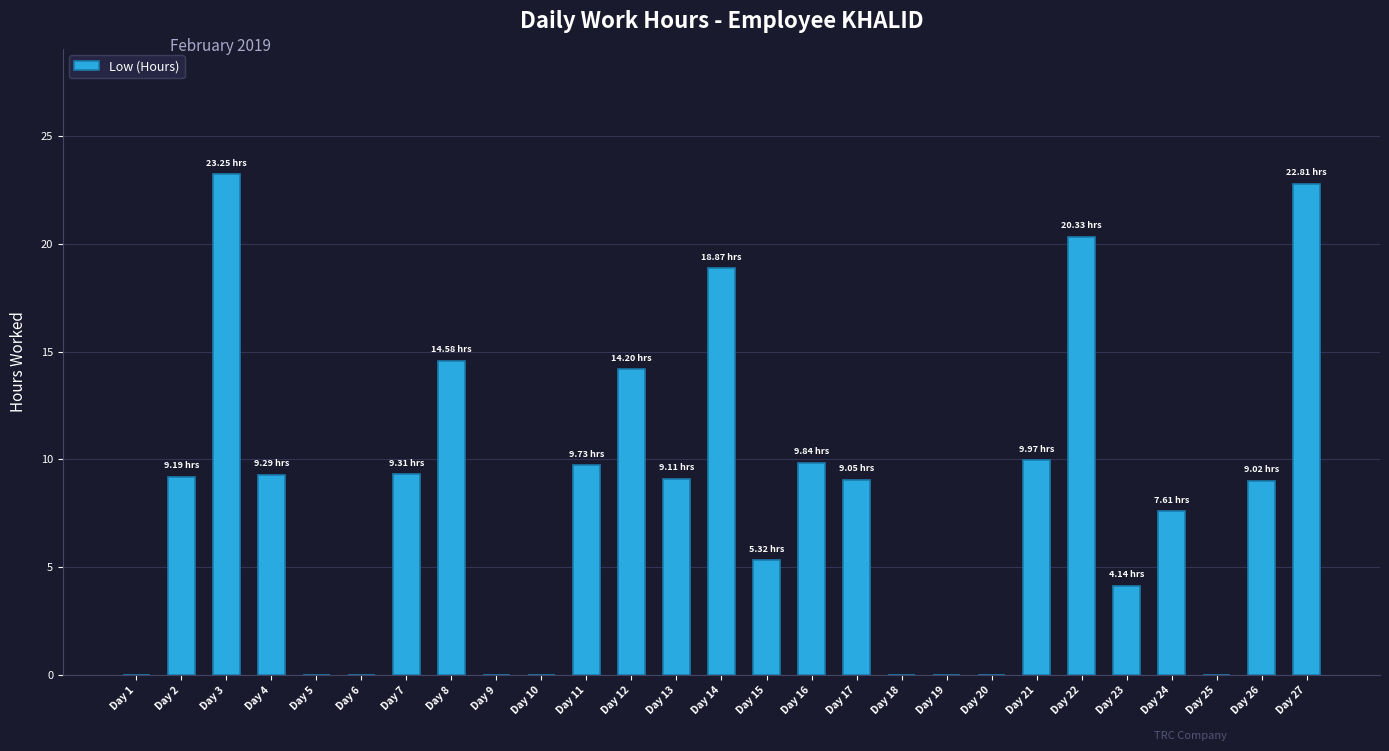

What is the sum of the values at Day 17 and Day 25?

9.1